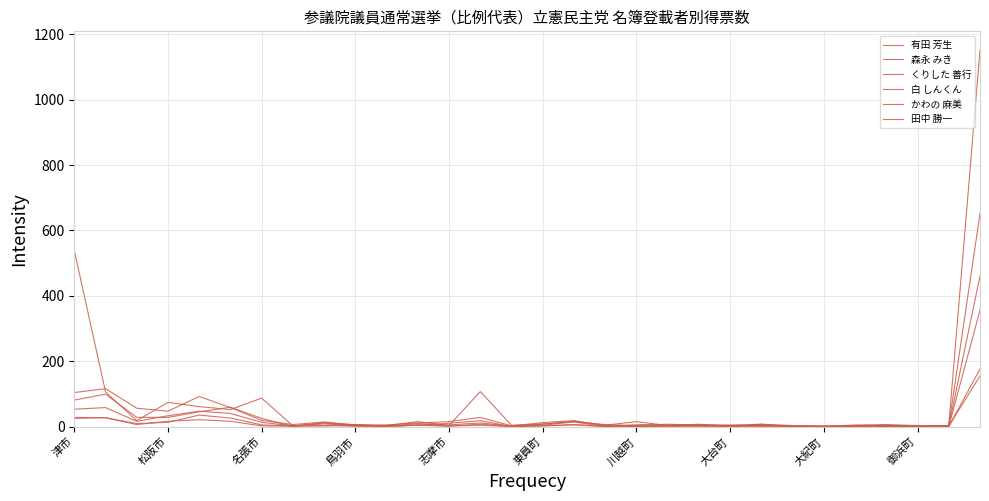

Which series has the largest range (max minus min)?

白 しんくん